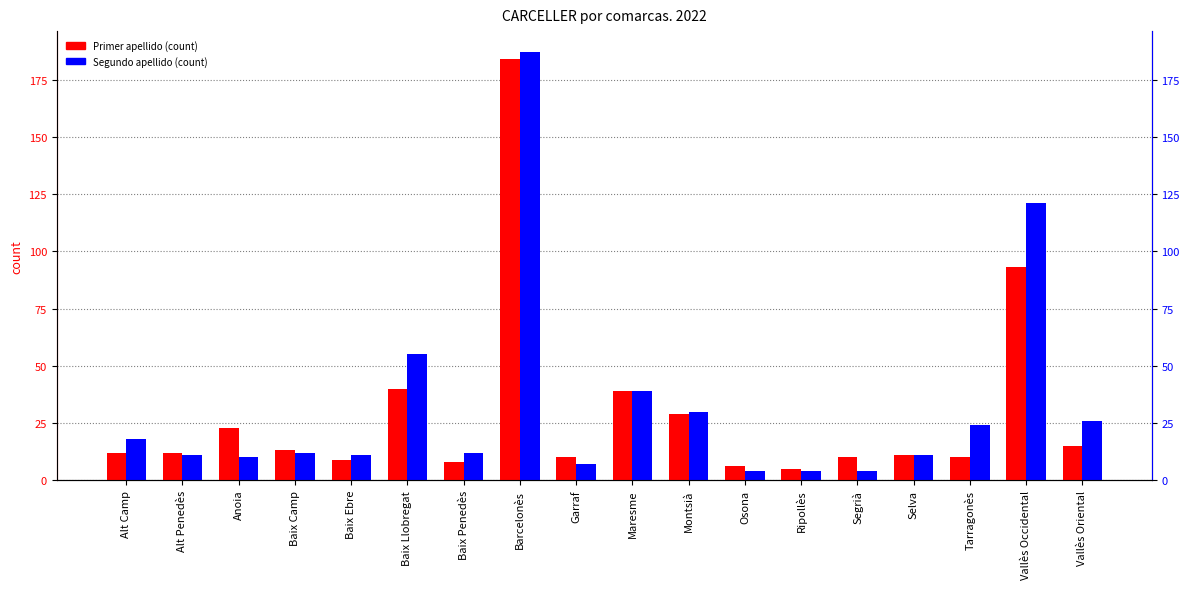

List the series in order of their overall mean, highest first.

Segundo apellido (count), Primer apellido (count)